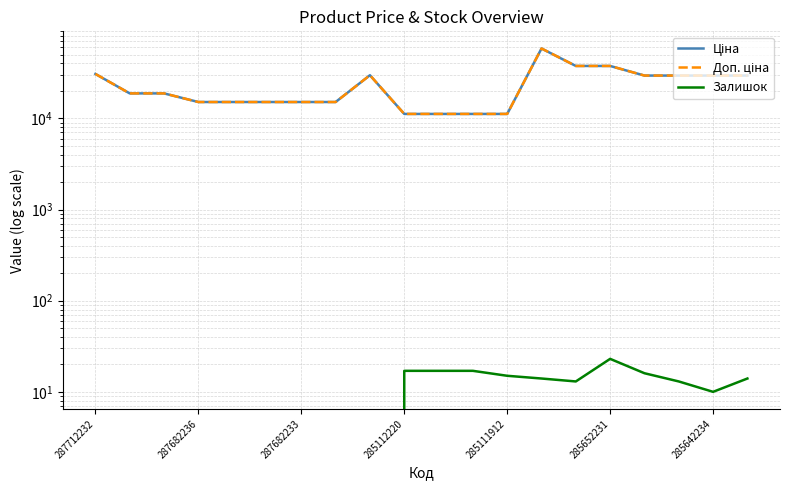

How many interior local peaks does the Залишок series have?

1